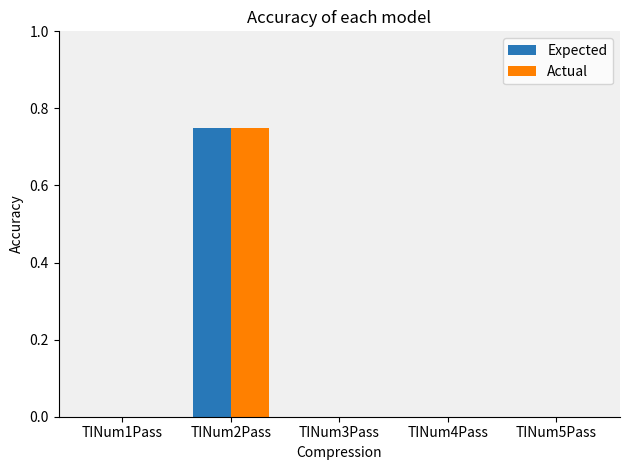

At which category is the sum across all series the highest?

TINum2Pass